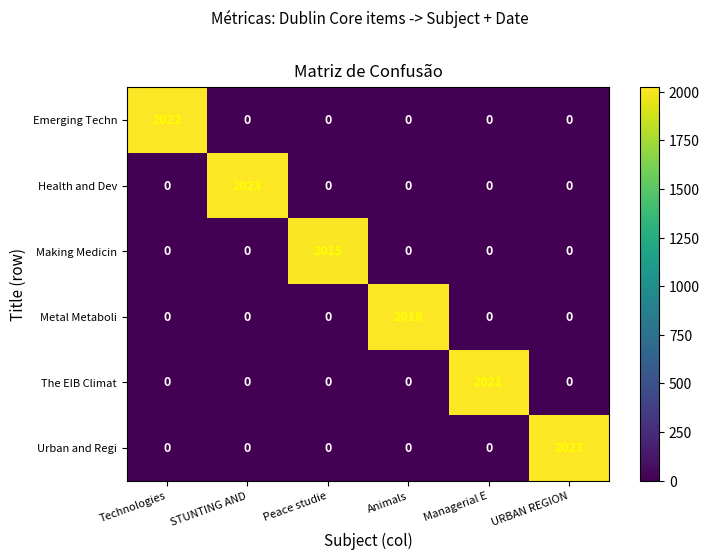

What is the total value across all series at Technologies?

2022